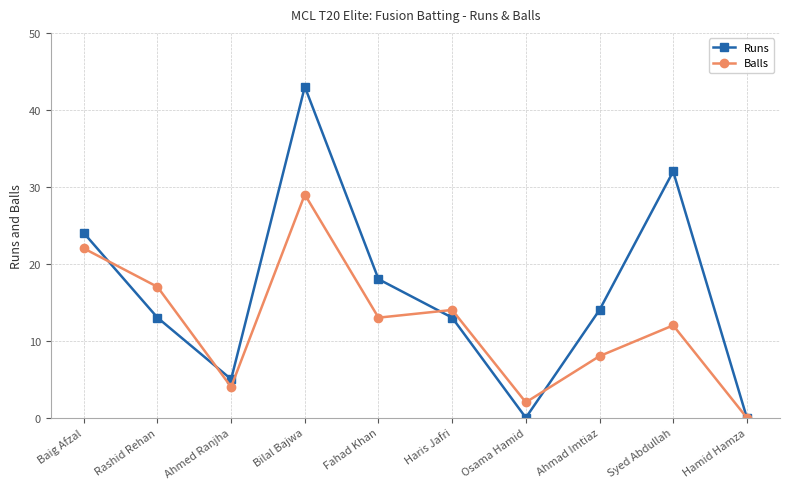

At which category does Balls reach its first local valley?

Ahmed Ranjha